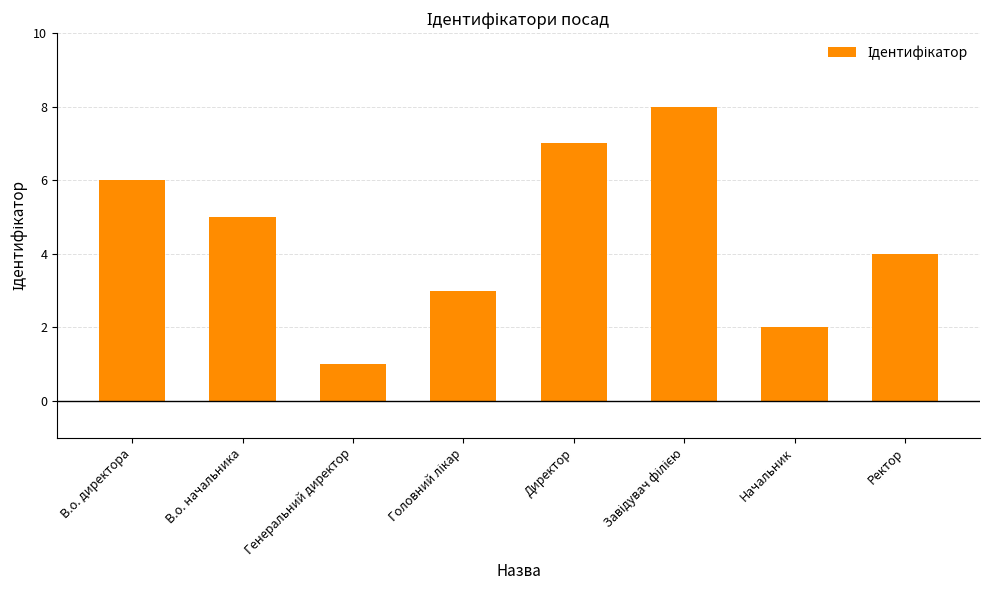

True or false: the data shows 7 at Директор.

True